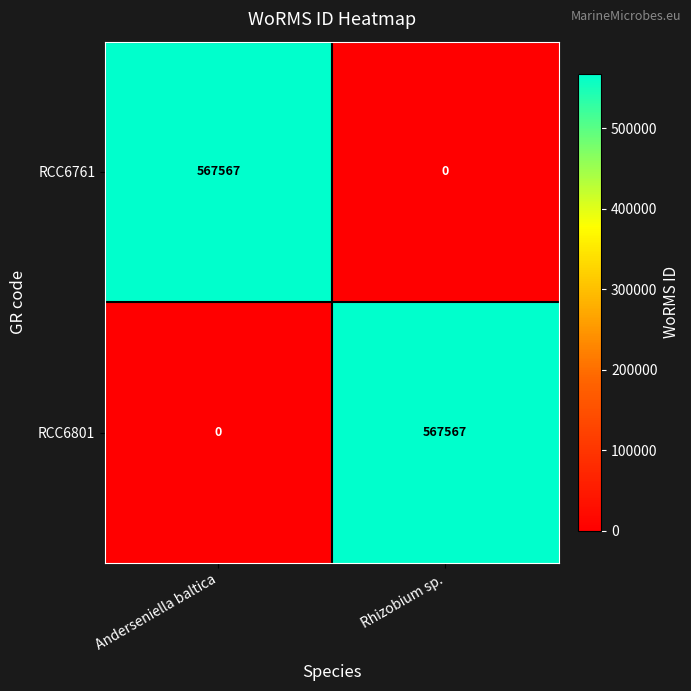

What is the sum of the RCC6761 values at Rhizobium sp. and Anderseniella baltica?

567567